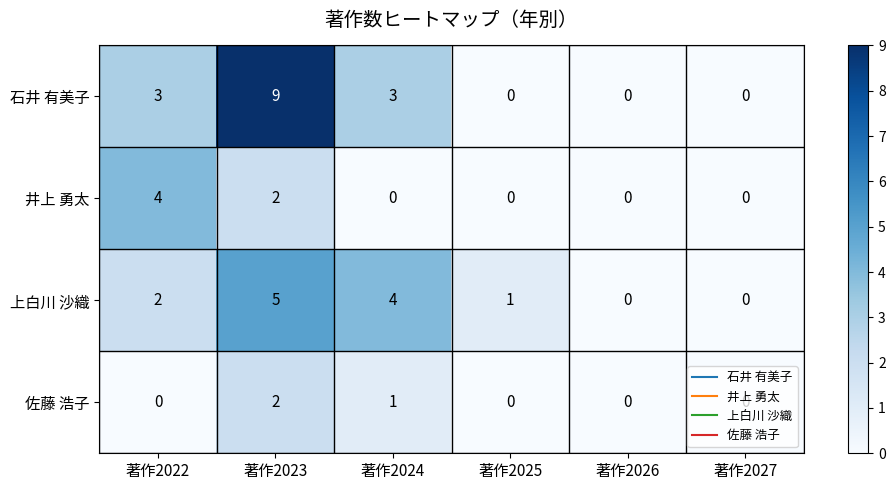

What is the sum of the 上白川 沙織 values at 著作2025 and 著作2024?

5